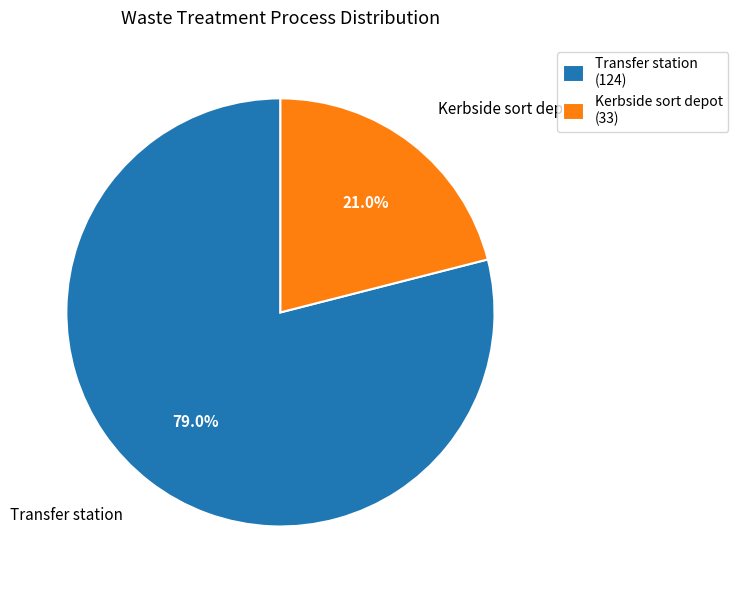

Between Transfer station and Kerbside sort depot, which is larger?

Transfer station